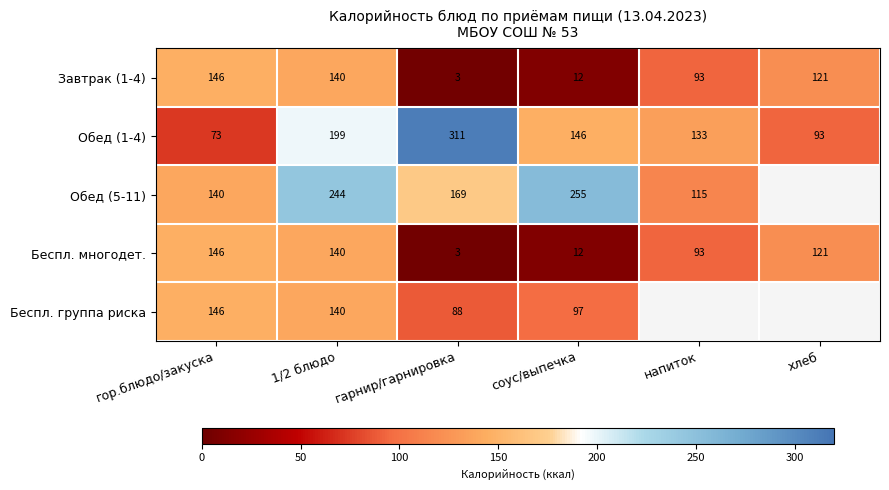

Which has a higher value, хлеб or 1/2 блюдо?

1/2 блюдо